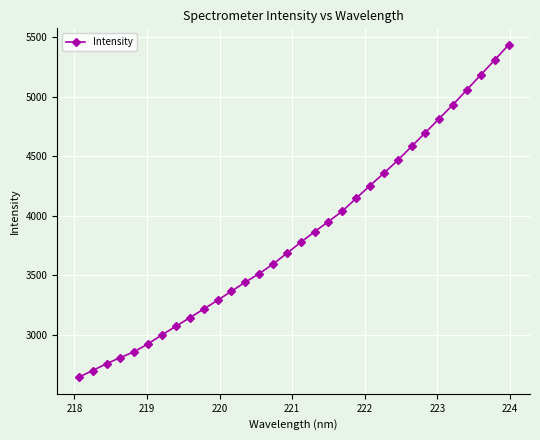

True or false: there are more than 1 points higher than both neighbors.

False